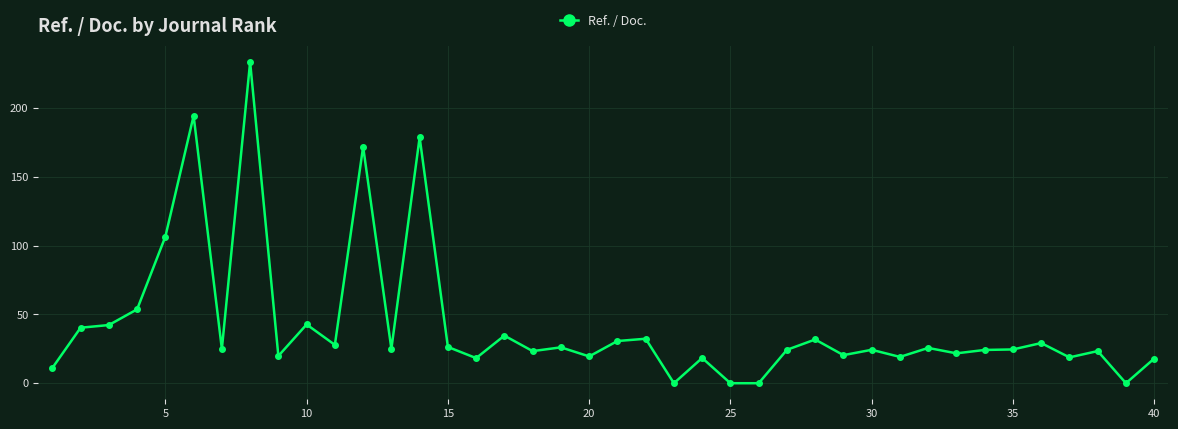

What is the maximum value shown in the chart?

233.6